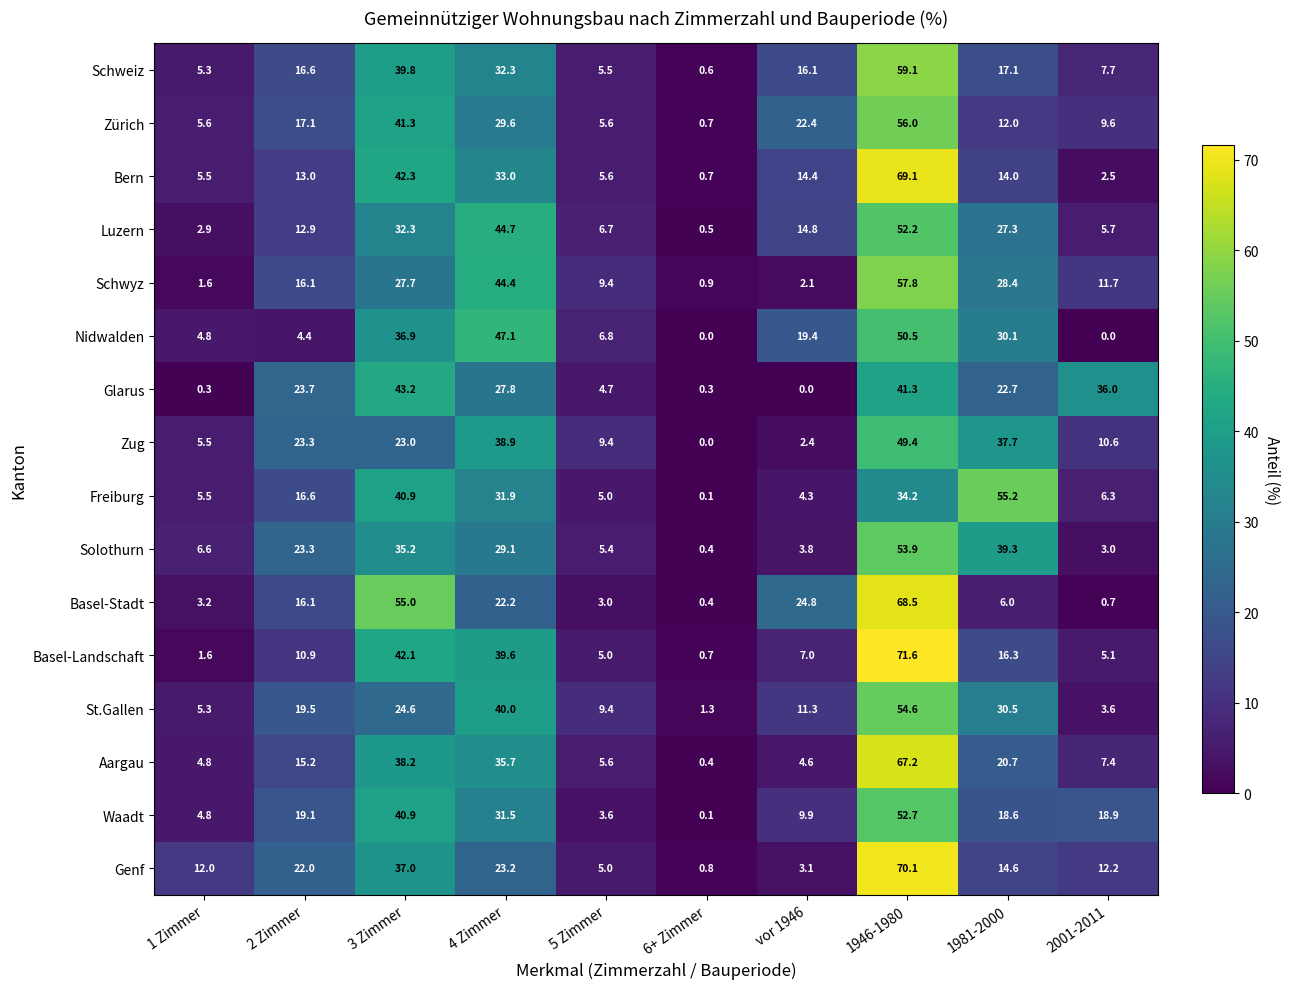

What is the total value across all series at 3 Zimmer?

600.4